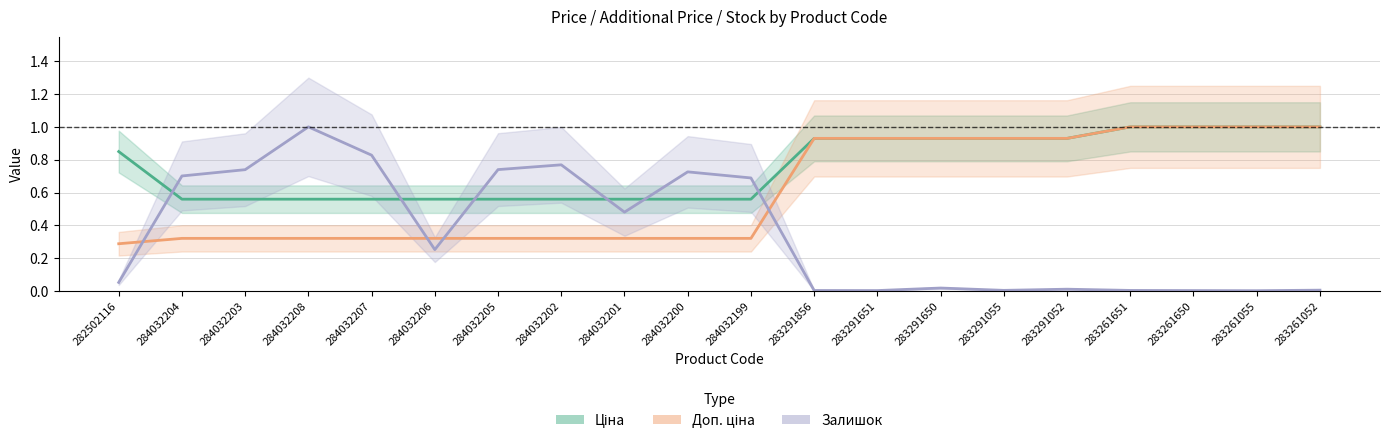

What is the label of the 3rd point from the right?

283261650